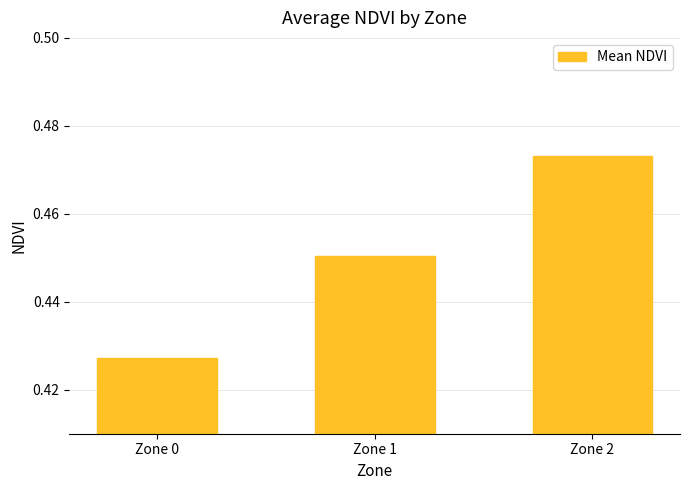

At which label is the value closest to 0?

Zone 0